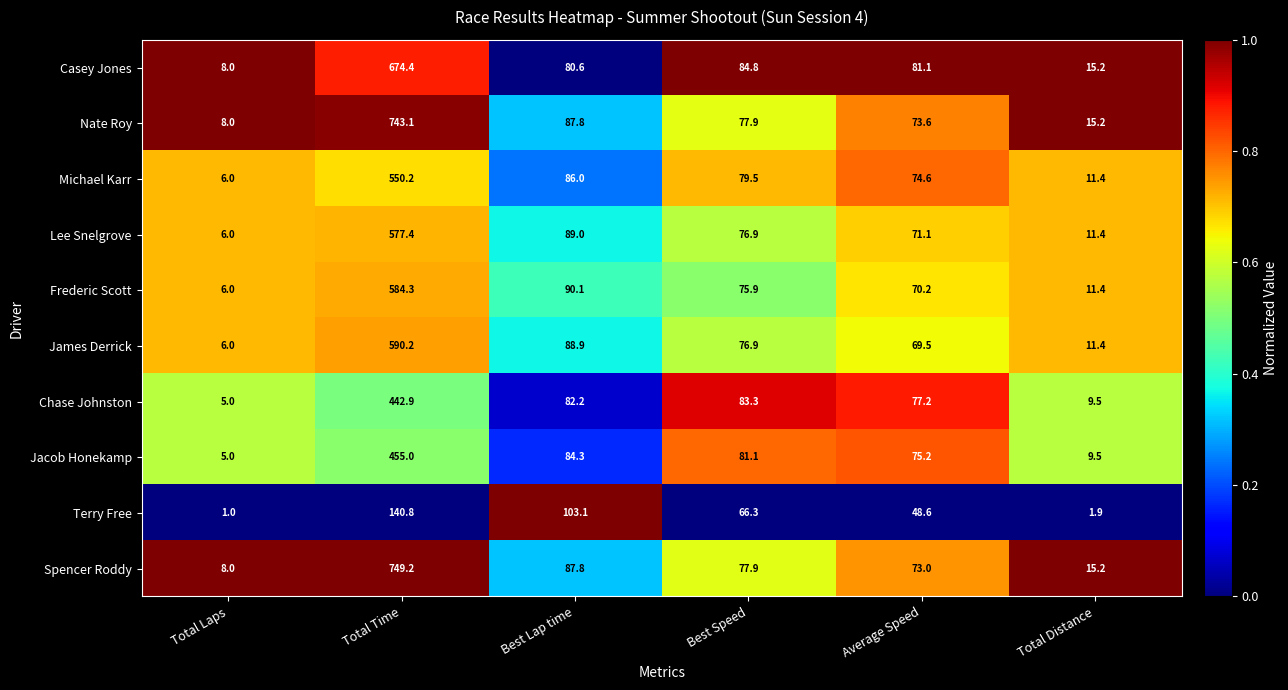

Which series has the largest total across all categories?

Spencer Roddy